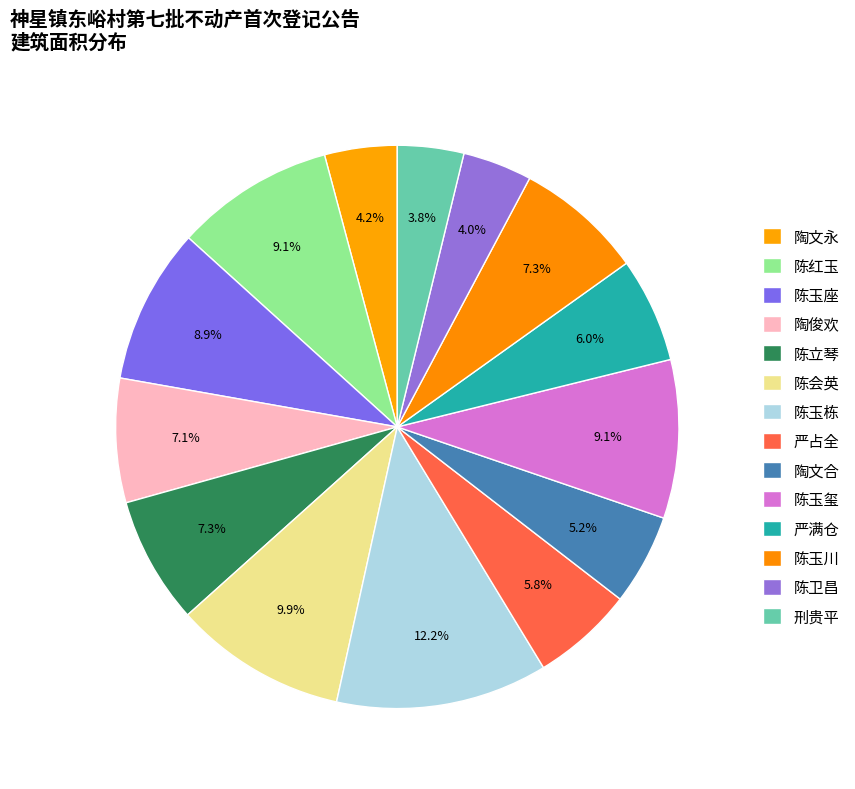

What percentage do 陈卫昌 and 陈玉玺 together represent?

13.1%